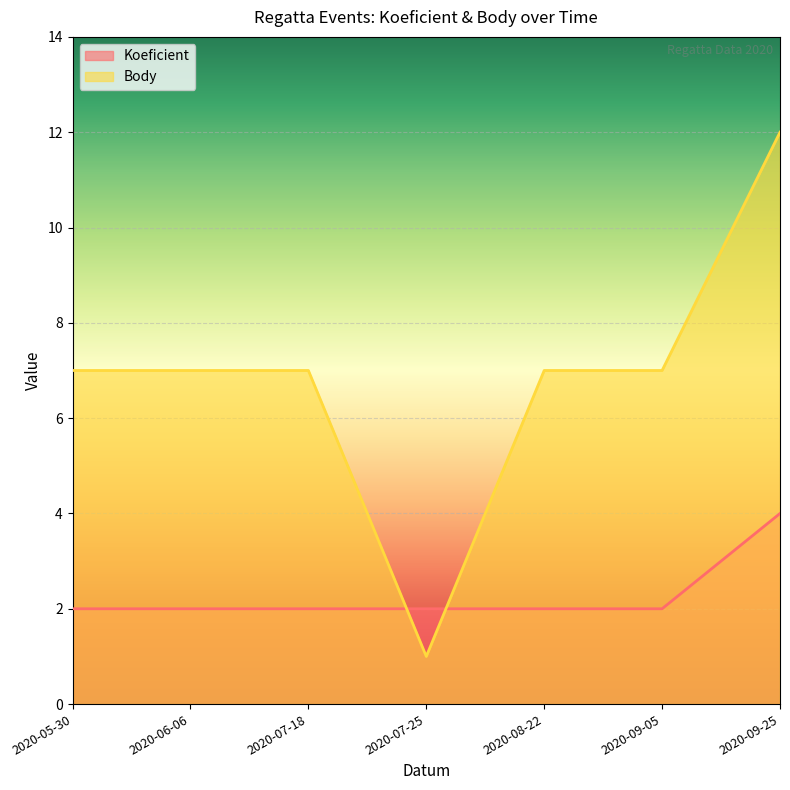

List the series in order of their overall mean, highest first.

Body, Koeficient